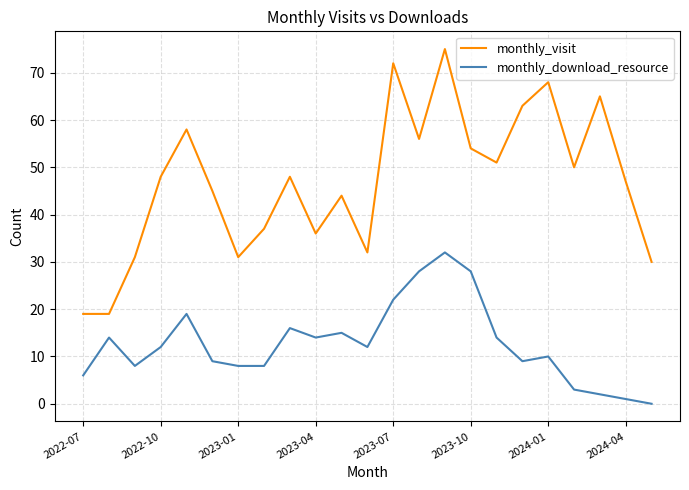

What is the difference between the maximum and minimum values in the monthly_visit series?

56